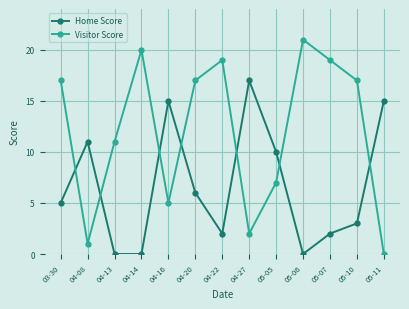

Where is the first local maximum for Home Score?

04-08